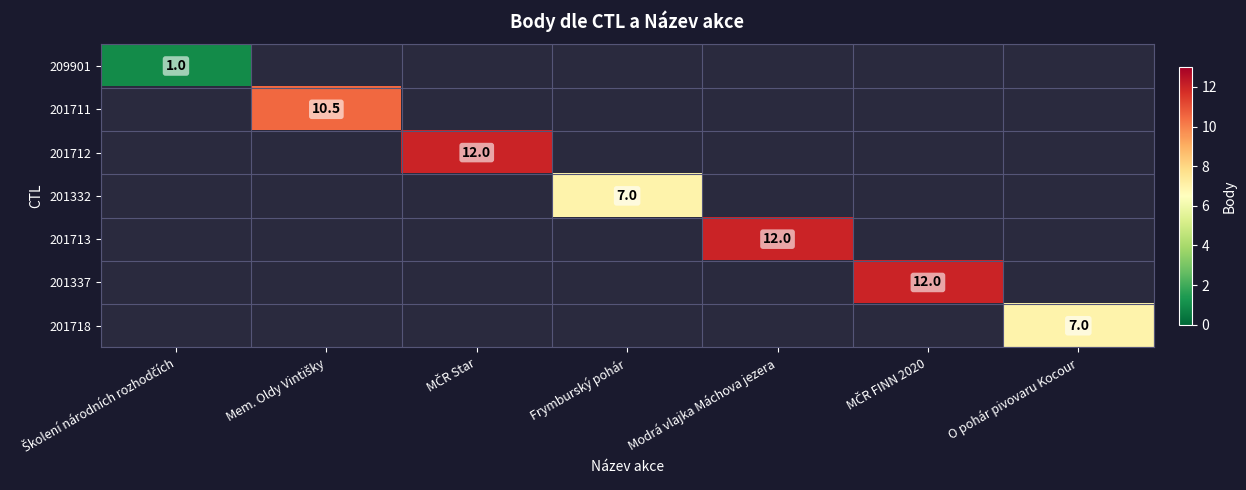

How many series are shown in this chart?

7